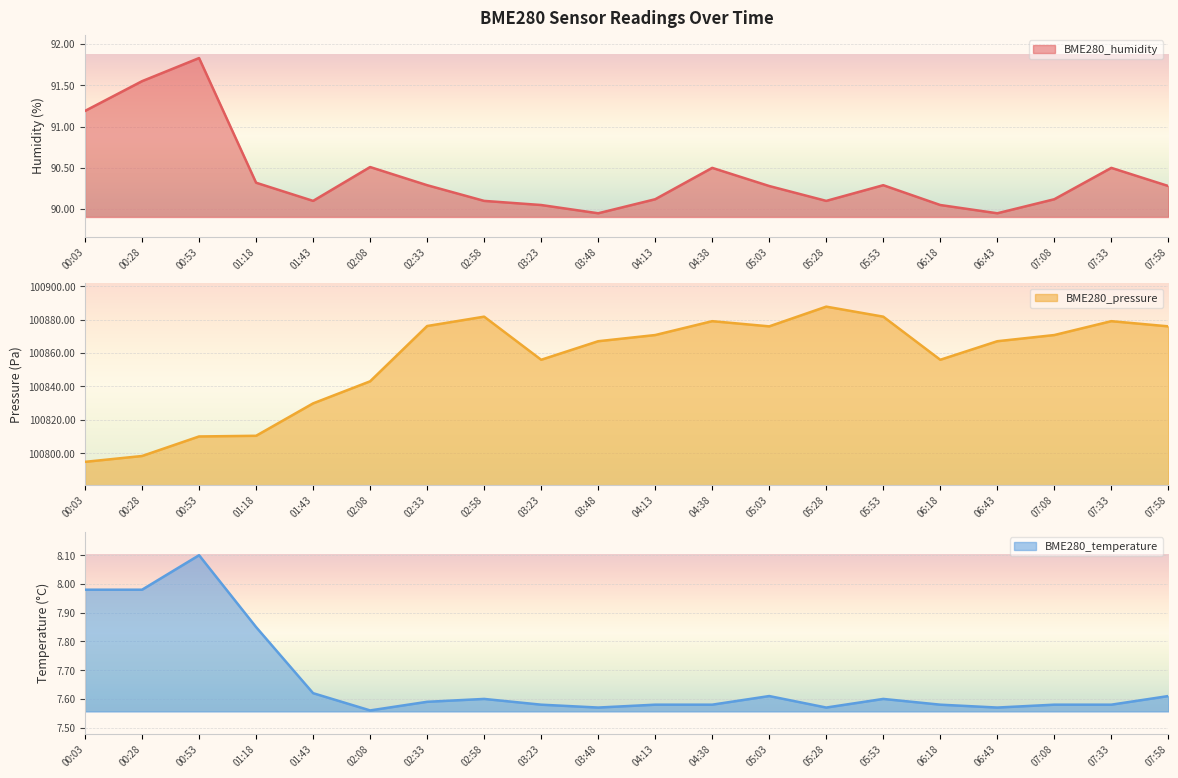

What is the approximate value of BME280_pressure at 02:58?

100881.8